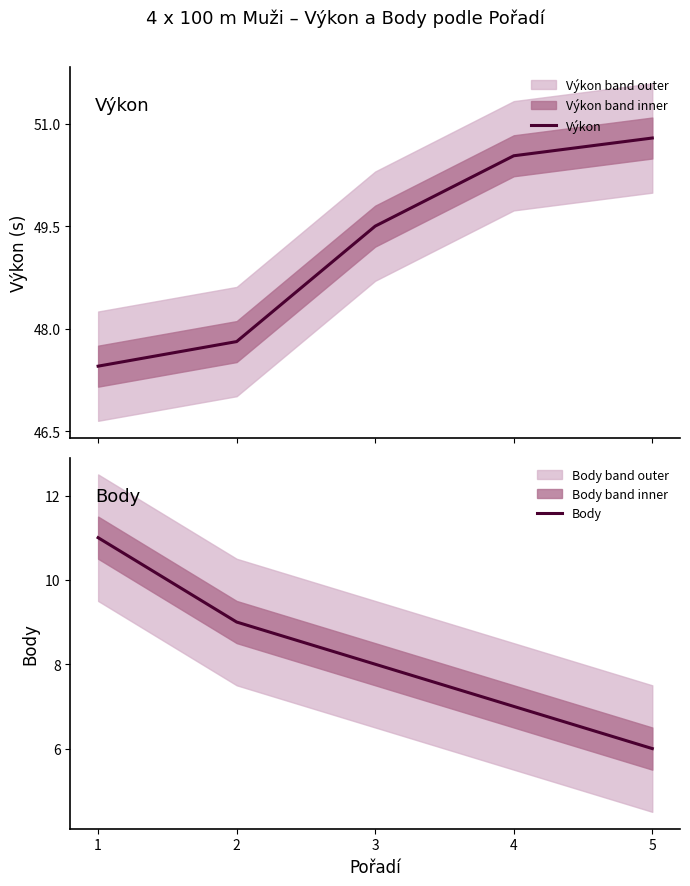

What is the sum of all Body values?

41